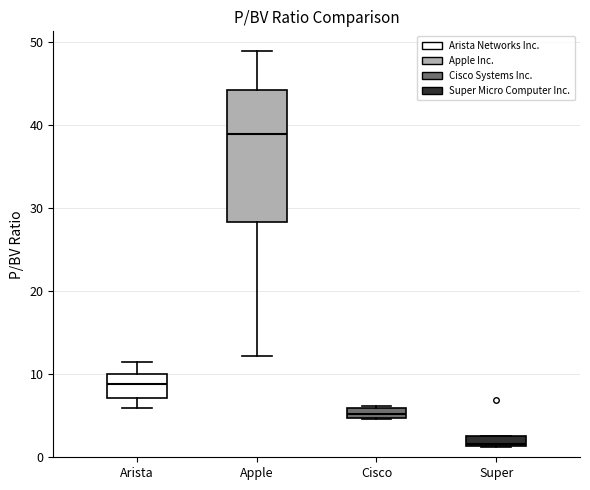

Which box is the tallest, from its lower edge to its upper edge?

Apple